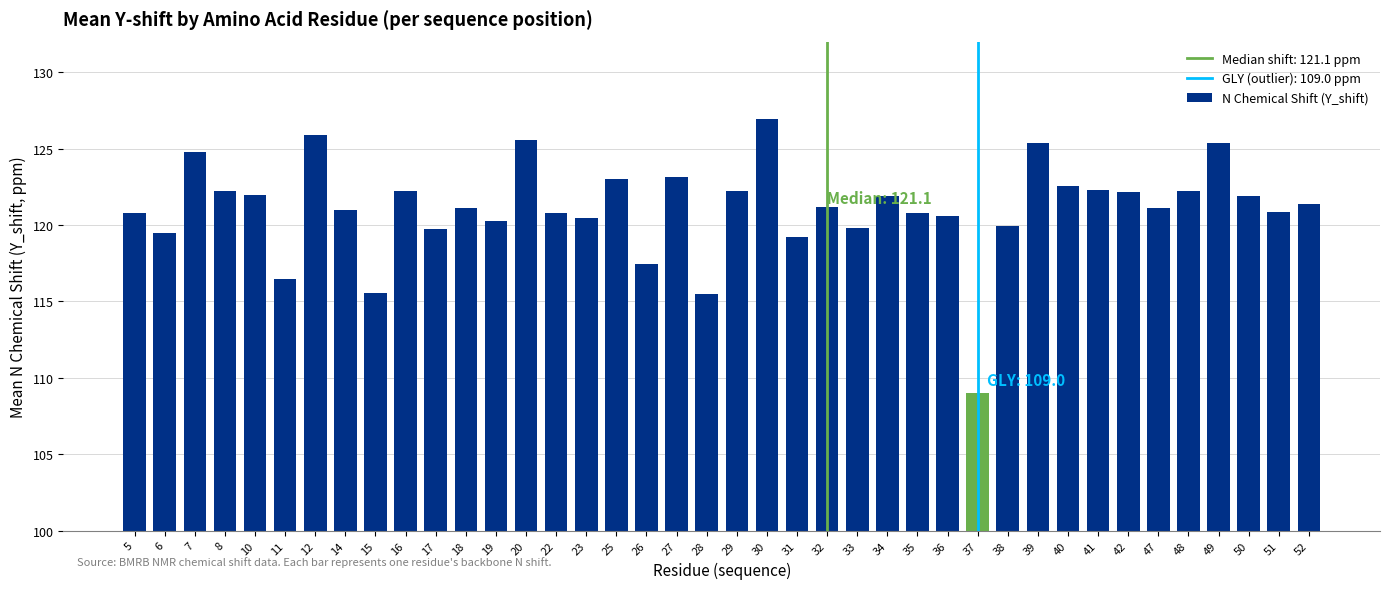

What is the approximate value at 6?

119.4